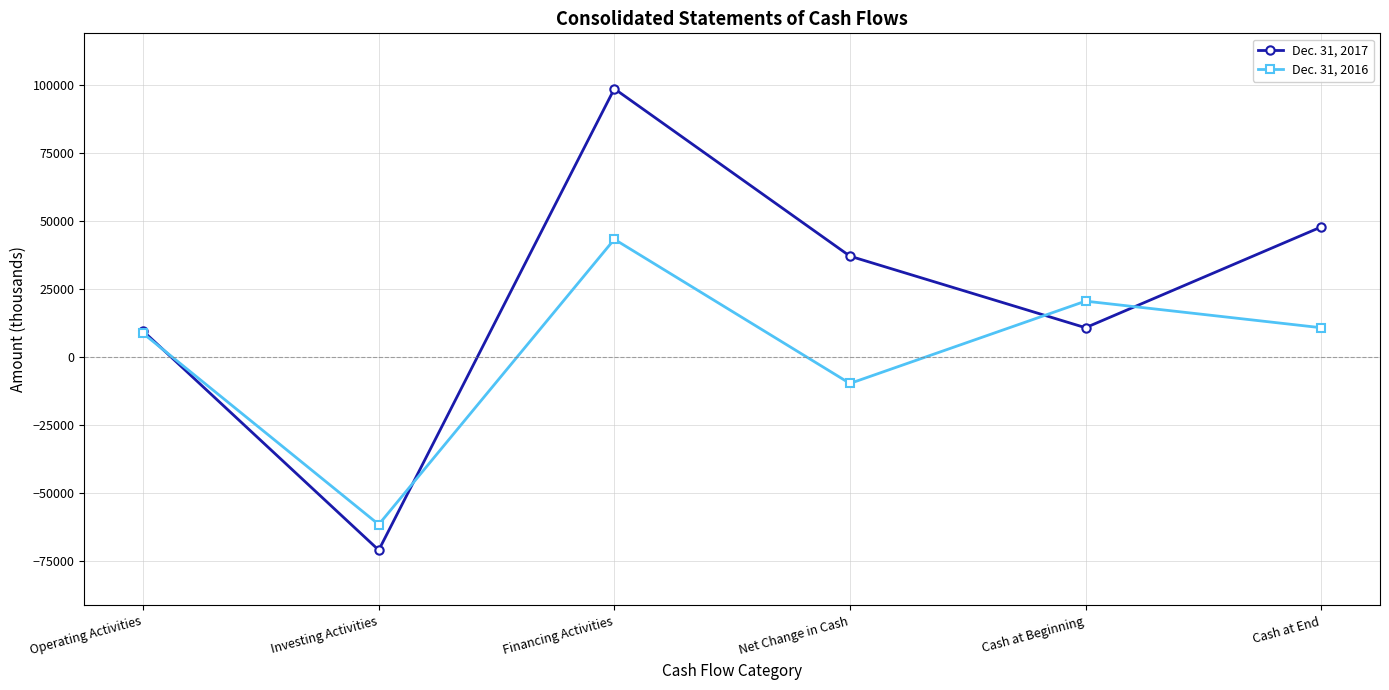

At which category is the sum across all series the highest?

Financing Activities